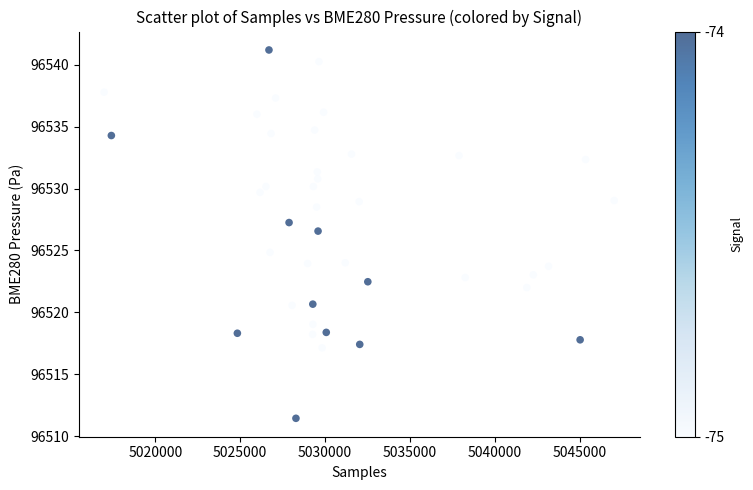

What Y value in the scatter plot is closest to 96526?

96526.6